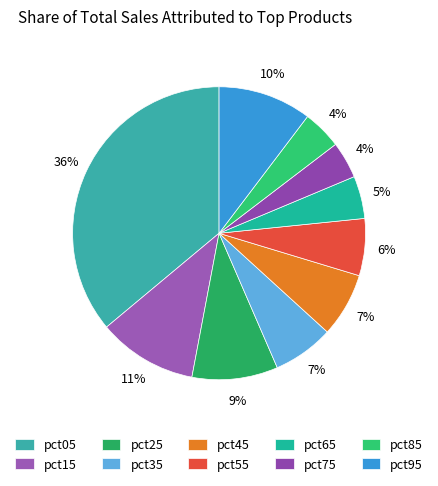

True or false: pct95 accounts for 3% of the total.

False